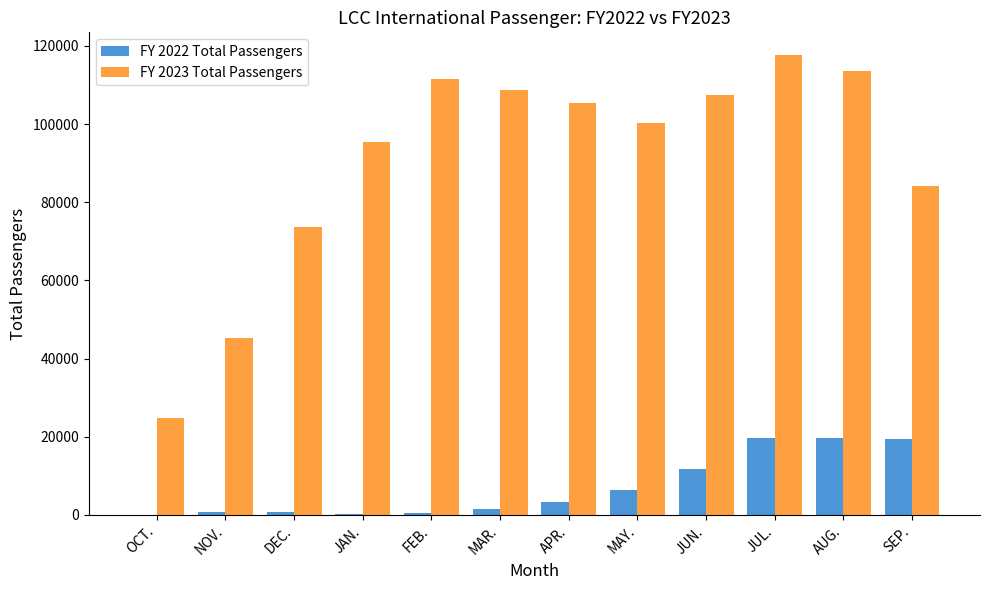

What is the maximum value shown in the chart?

117603